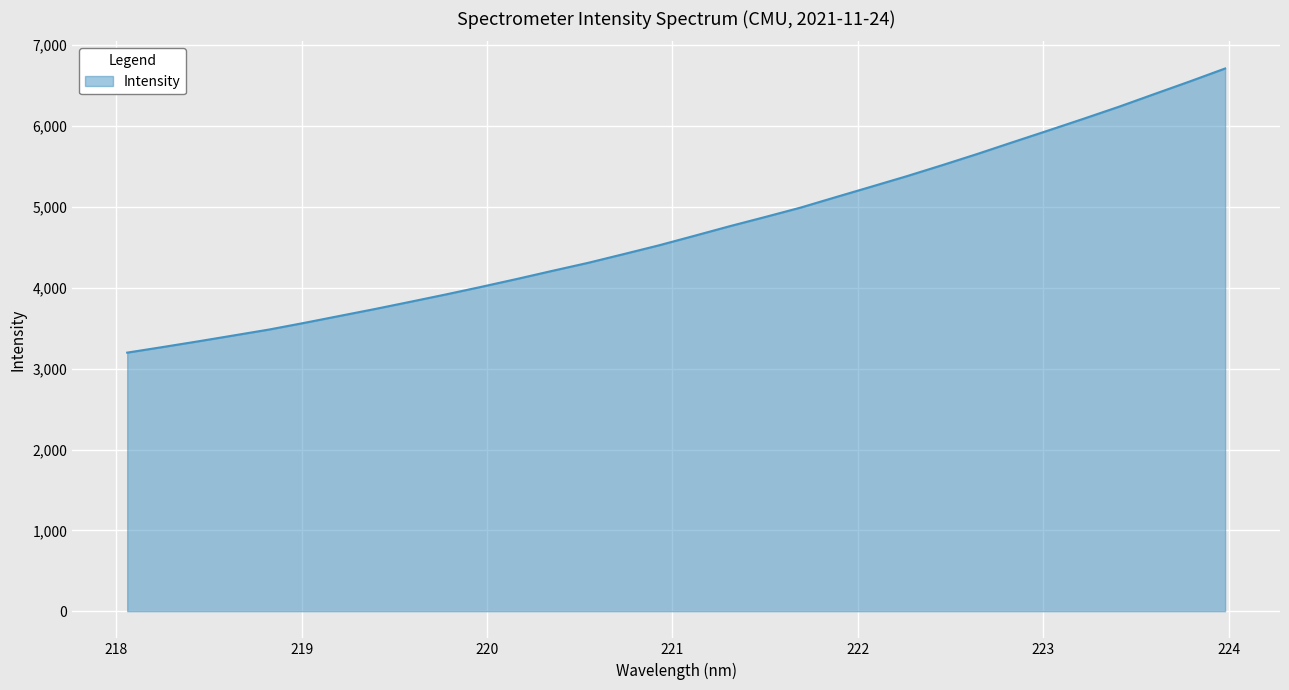

What is the maximum value shown in the chart?

6712.2